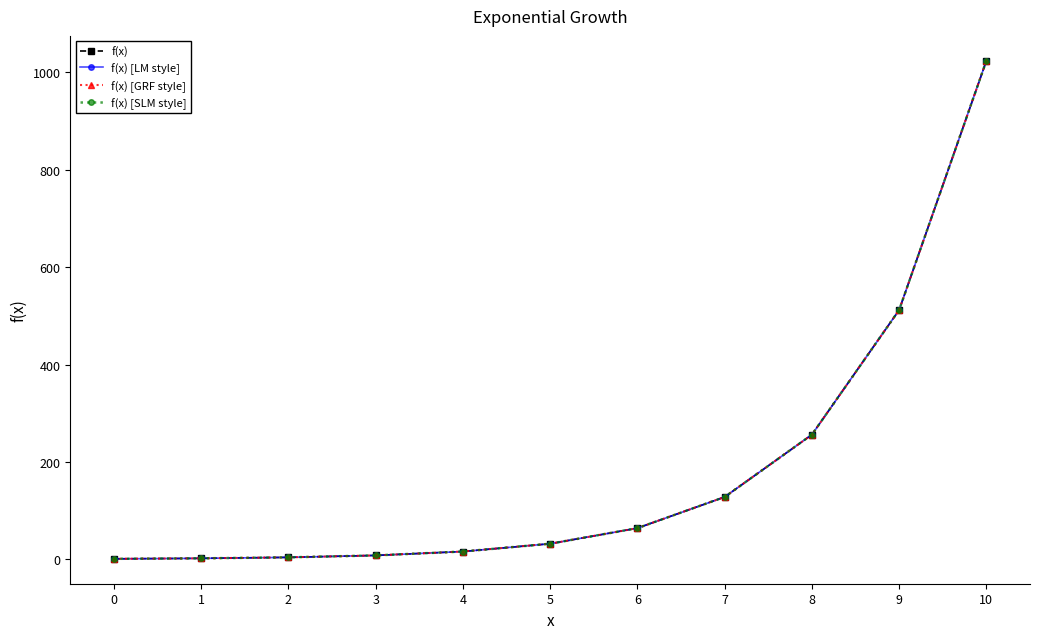

True or false: f(x) [GRF style] and f(x) [SLM style] cross at least once.

False